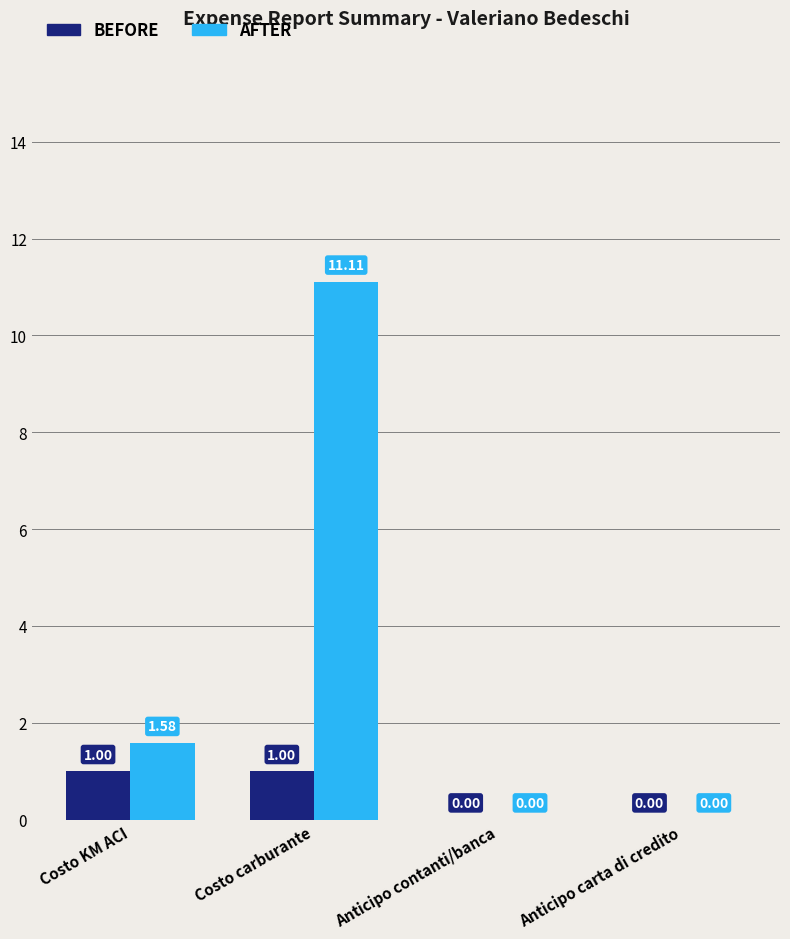

At which label does AFTER reach its peak?

Costo carburante